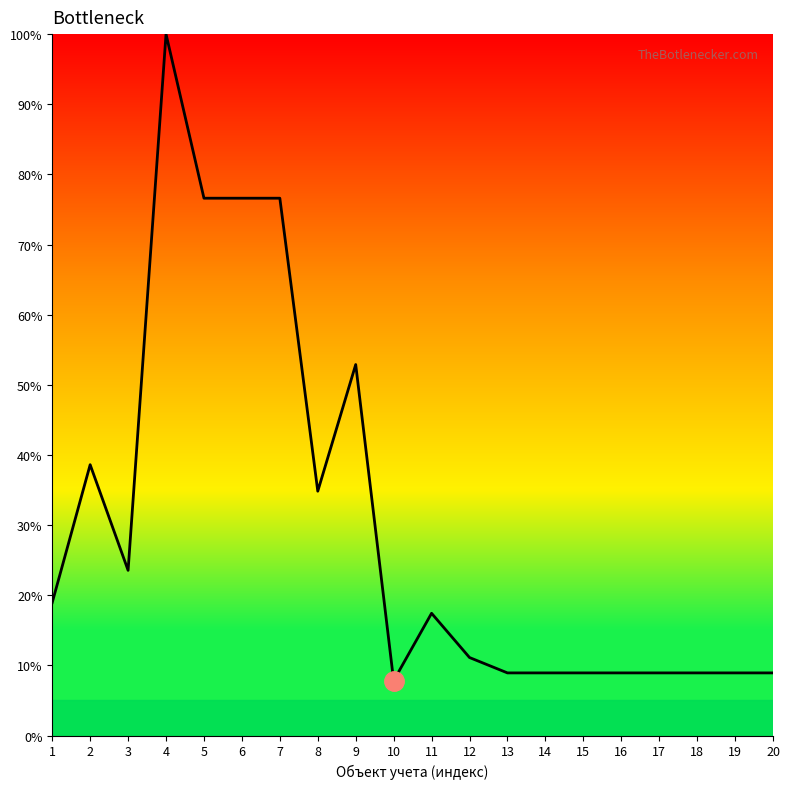

Does the chart have visible grid lines?

No